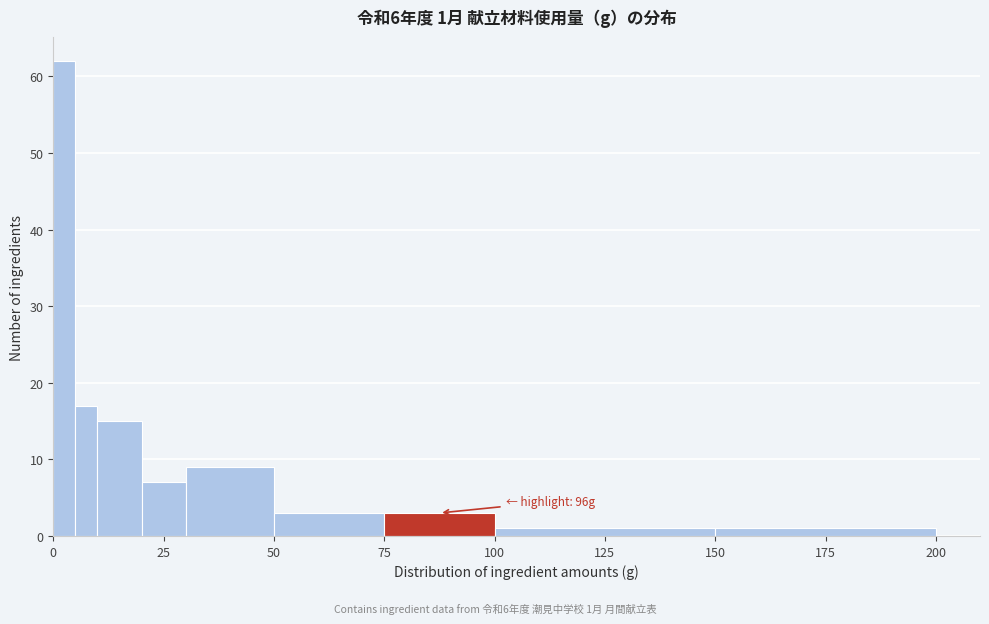

Around what value on the x-axis is the tallest bar? Give the approximate position of its centre, as read against the axis.

5